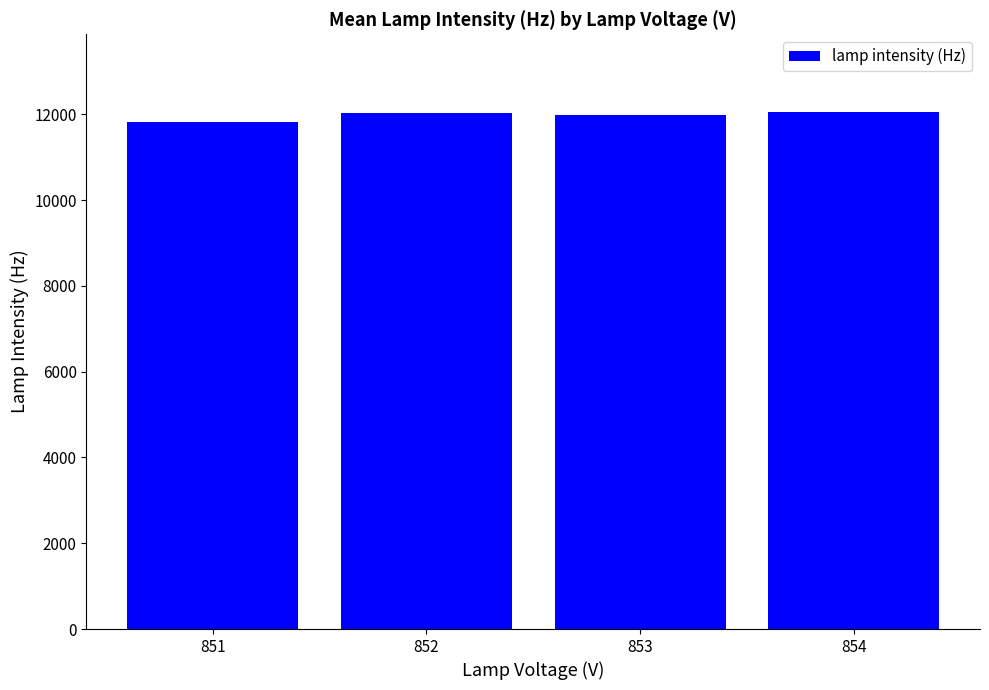

True or false: the data shows 6643.9 at 852.

False